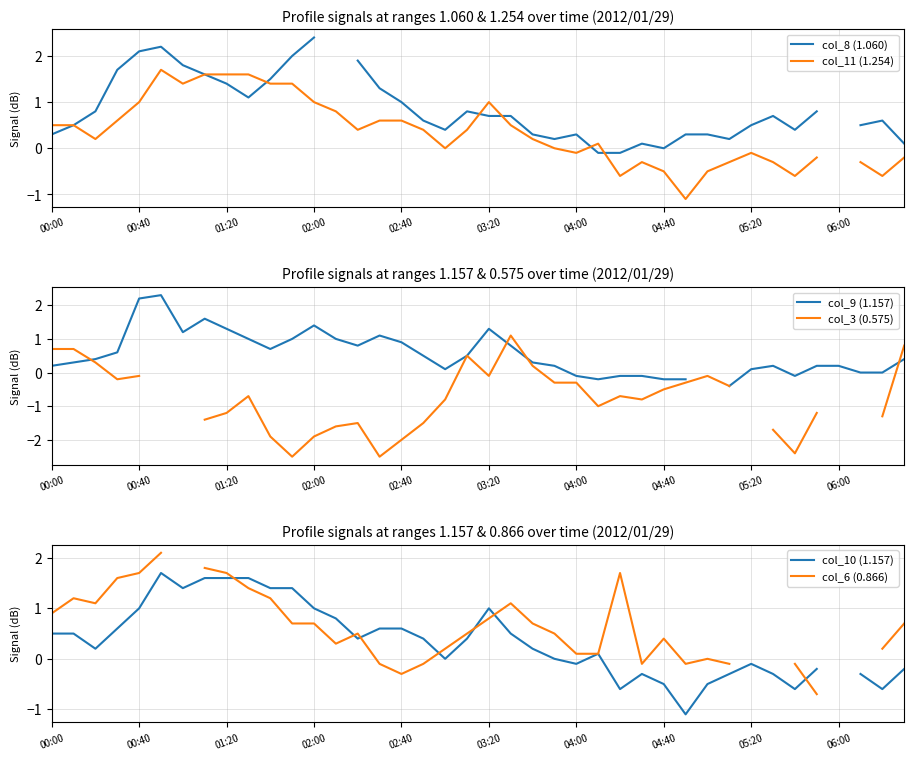

True or false: col_3 (0.575) and col_11 (1.254) intersect in this chart.

True